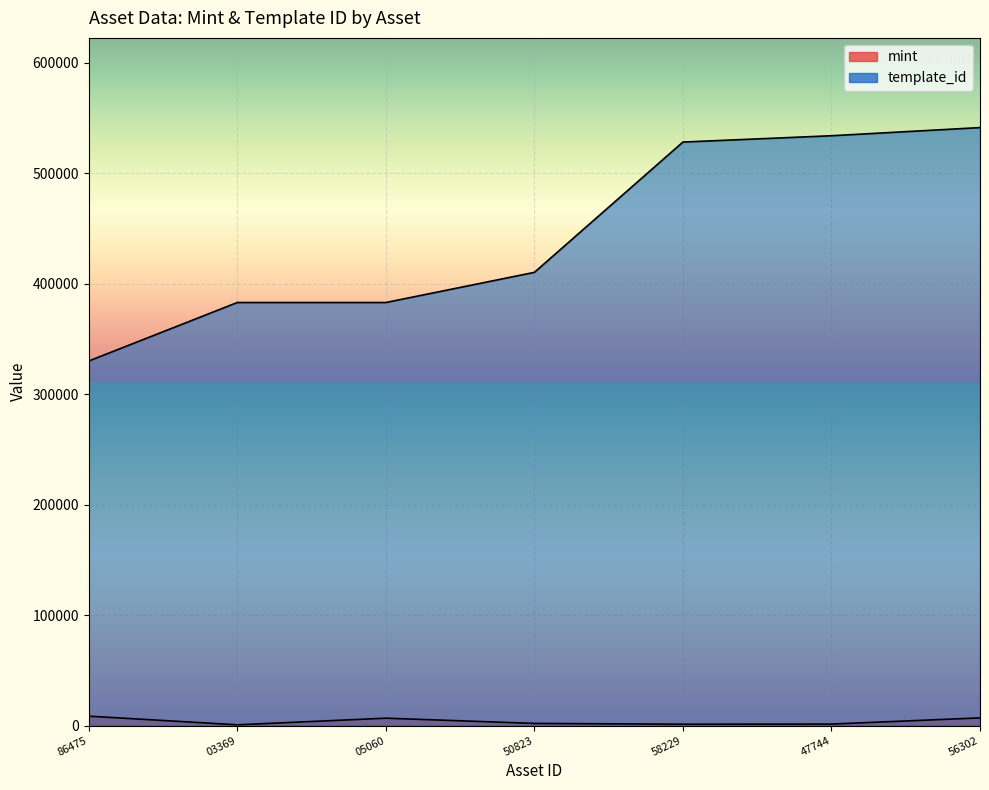

Rank the categories by template_id value from lowest to highest.

86475, 03369, 05060, 50823, 58229, 47744, 56302